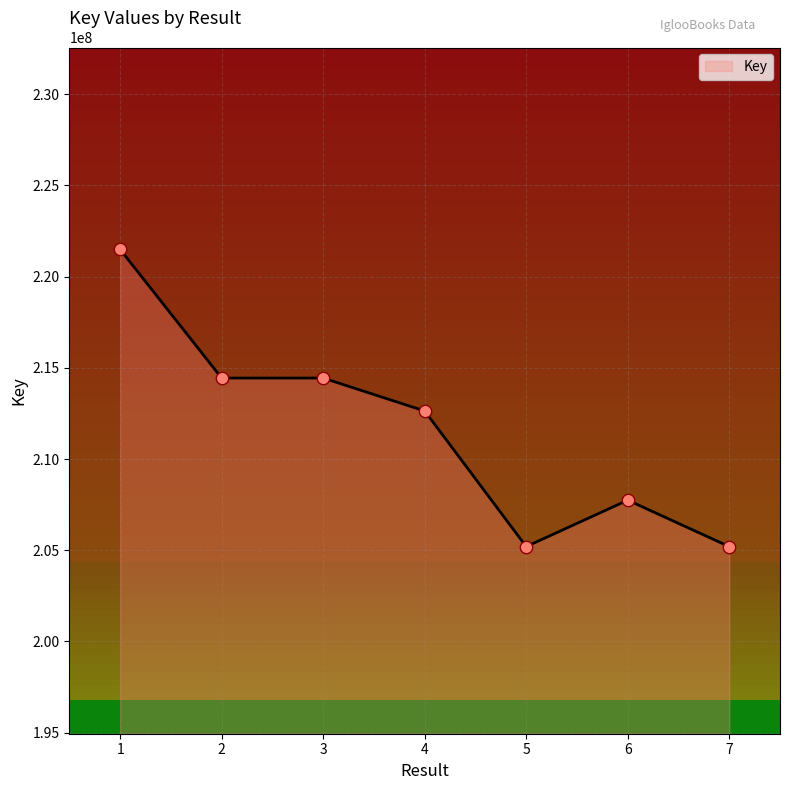

What is the change in value from 5 to 7?

+639